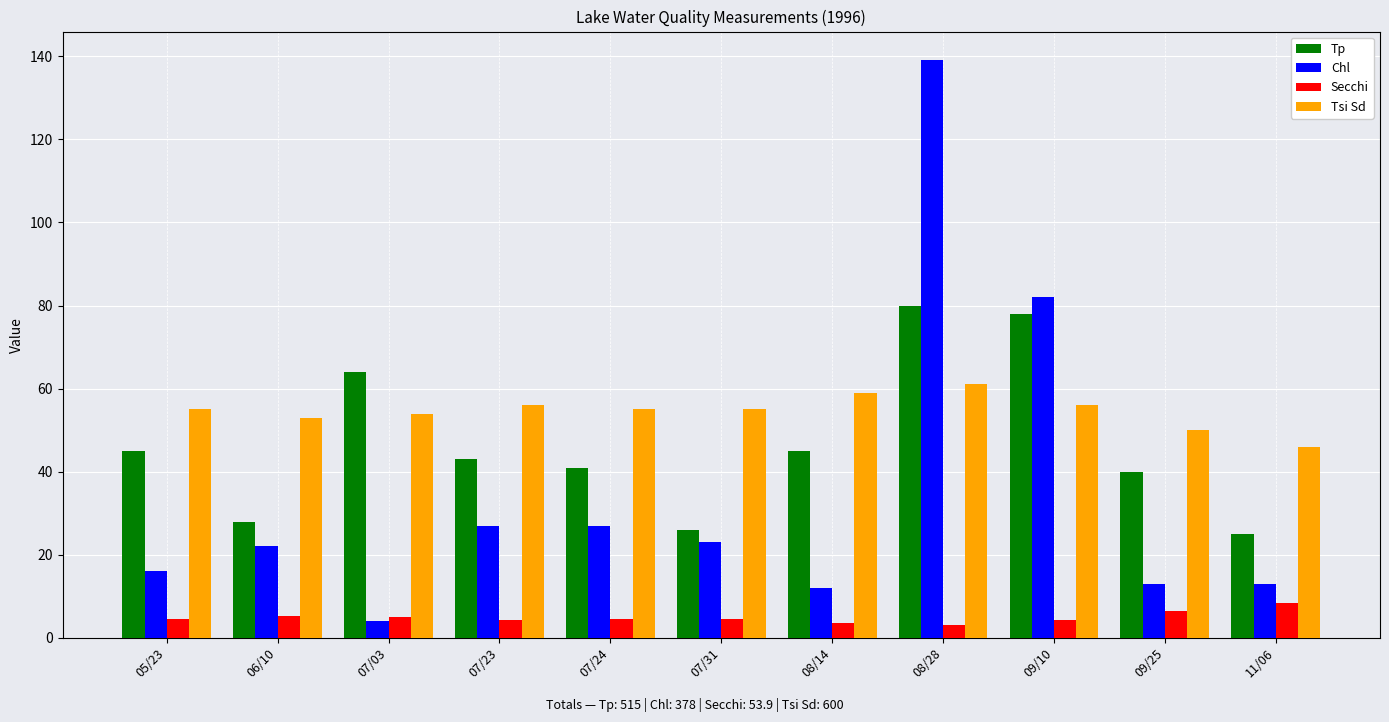

Where does the Secchi series first go above 4?

05/23